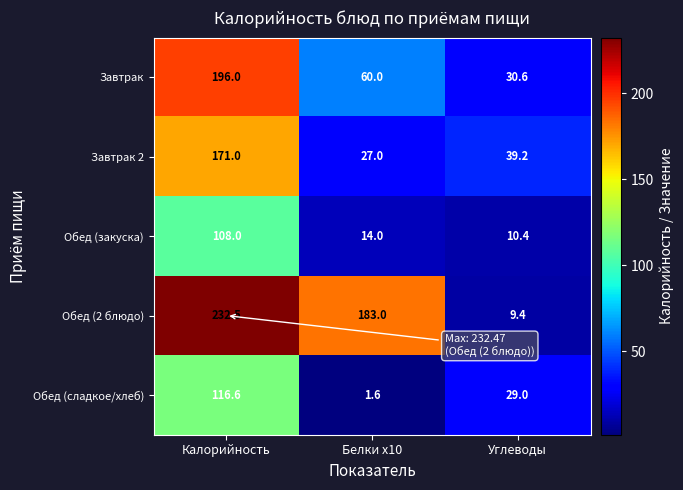

What is the minimum value for Завтрак 2?

27.0